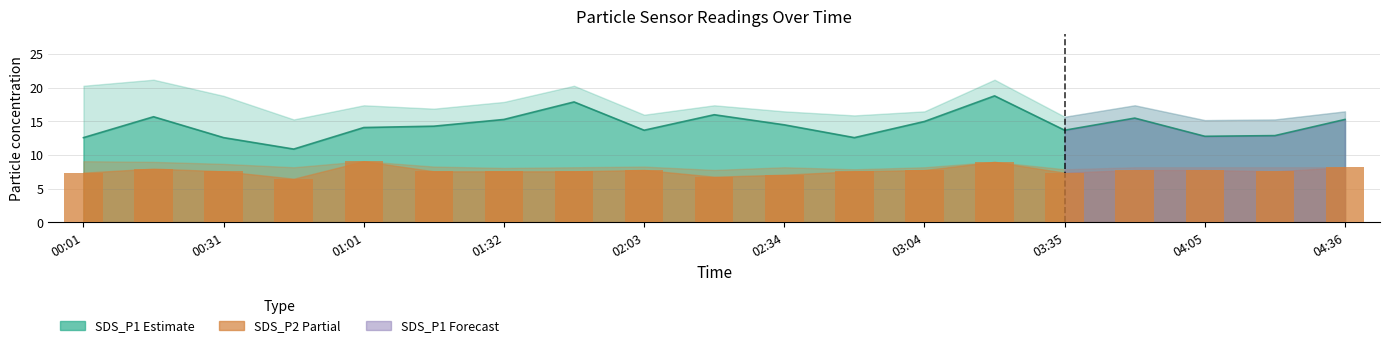

Between 04:05 and 01:32, which is larger?

04:05